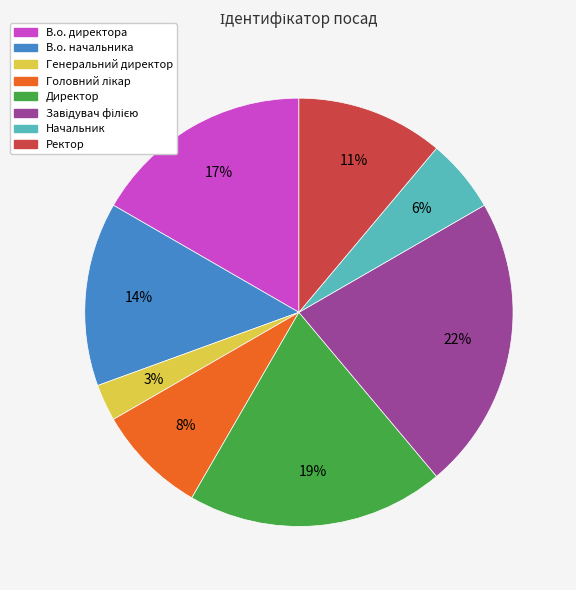

To the nearest percent, what is the difference between the Начальник and В.о. директора slice percentages?

11%